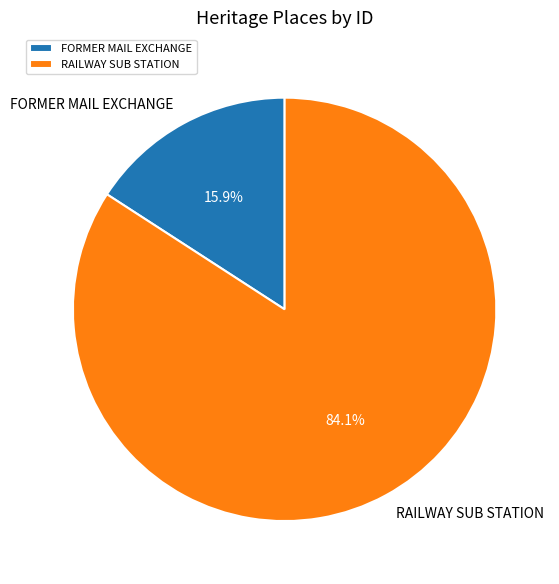

How many segments does this pie chart have?

2